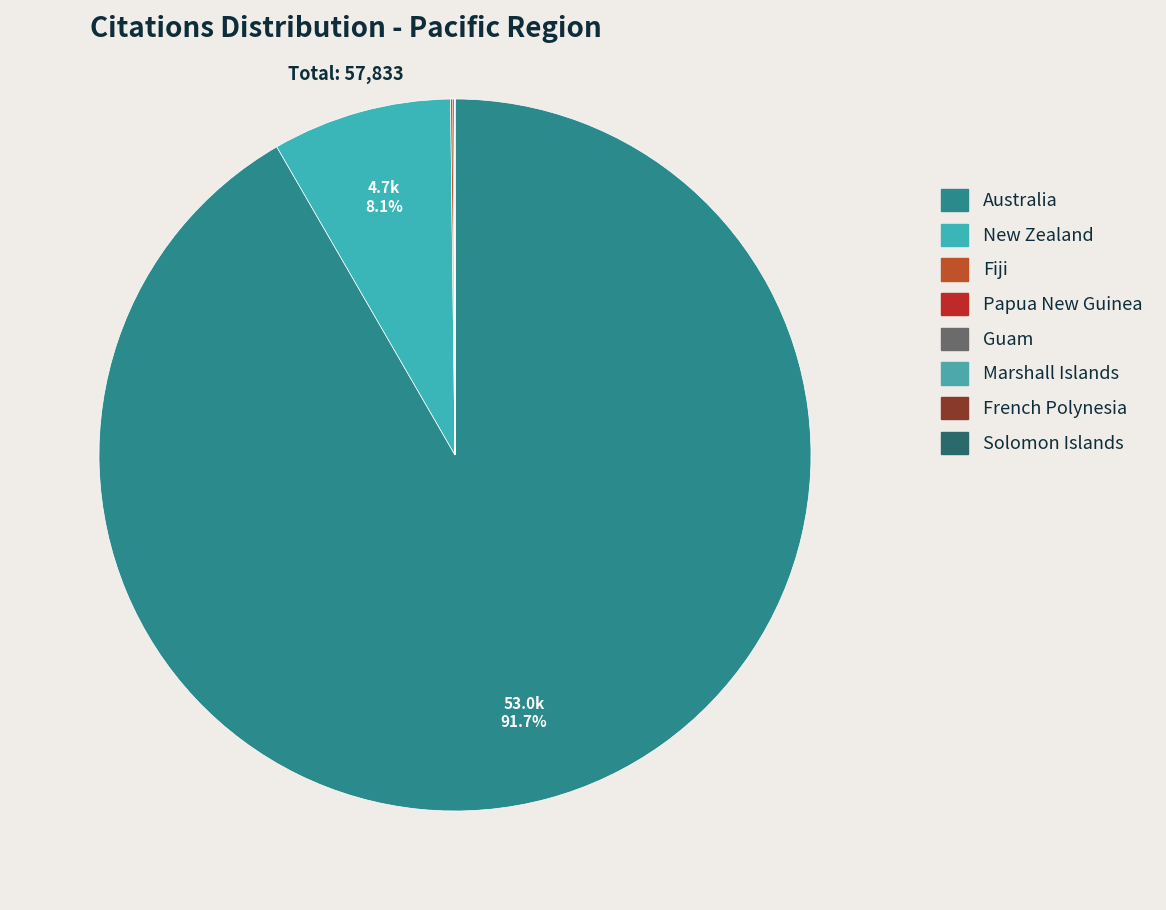

Which category has the smallest portion of the pie?

French Polynesia